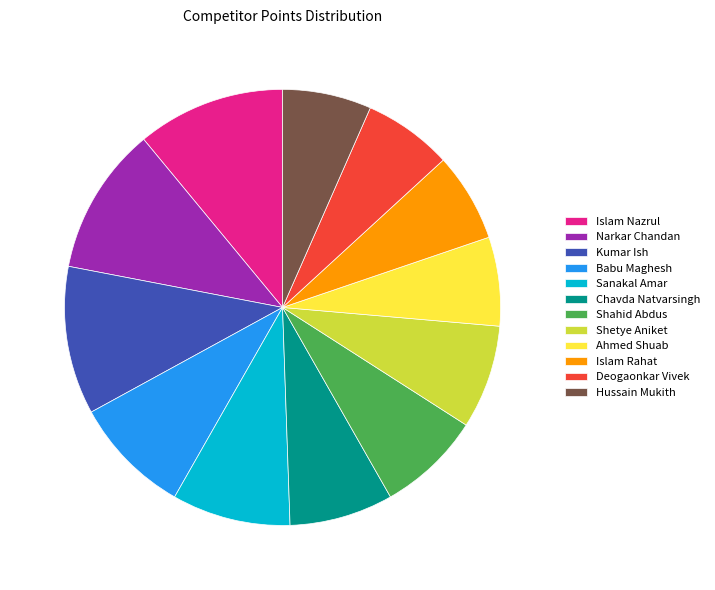

Combined, what portion of the pie is Narkar Chandan and Islam Nazrul?

22.0%